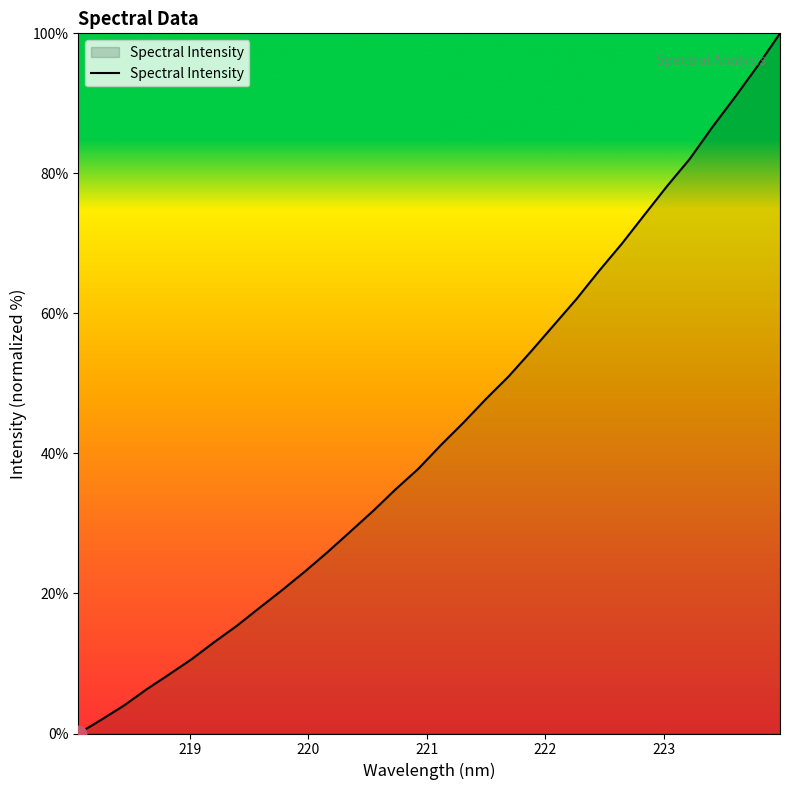

What is the difference between the second highest and second lowest values?

93.4